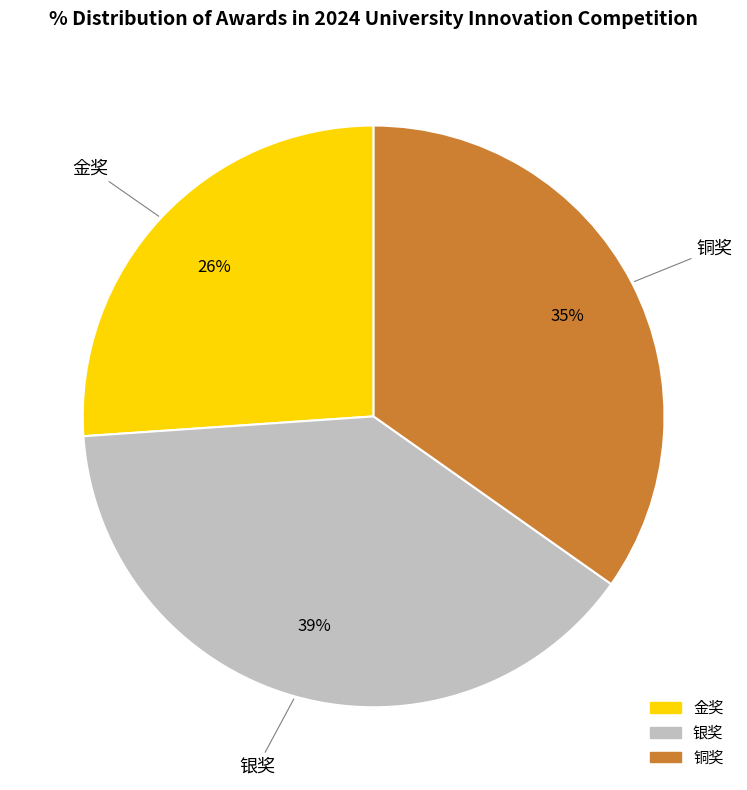

How many segments does this pie chart have?

3